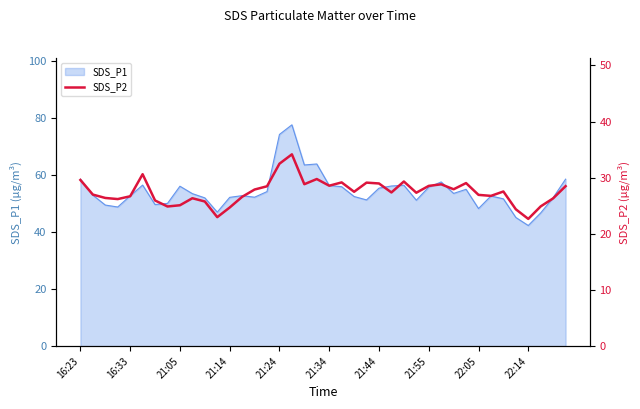

The SDS_P1 series shows 130.8 at 21:24. True or false?

False